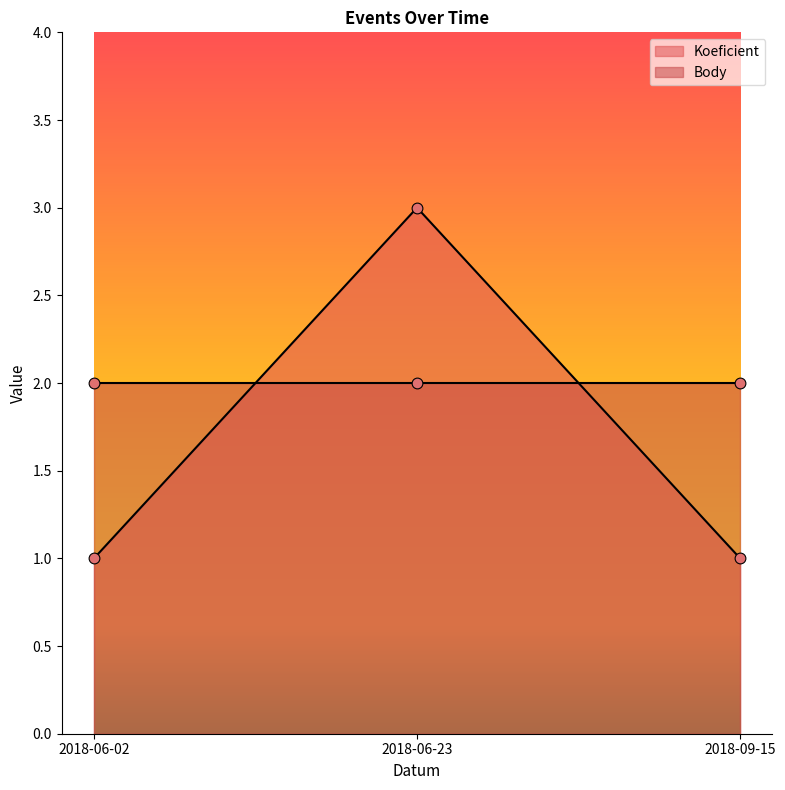

What is the change in value from 2018-06-23 to 2018-09-15?

-2